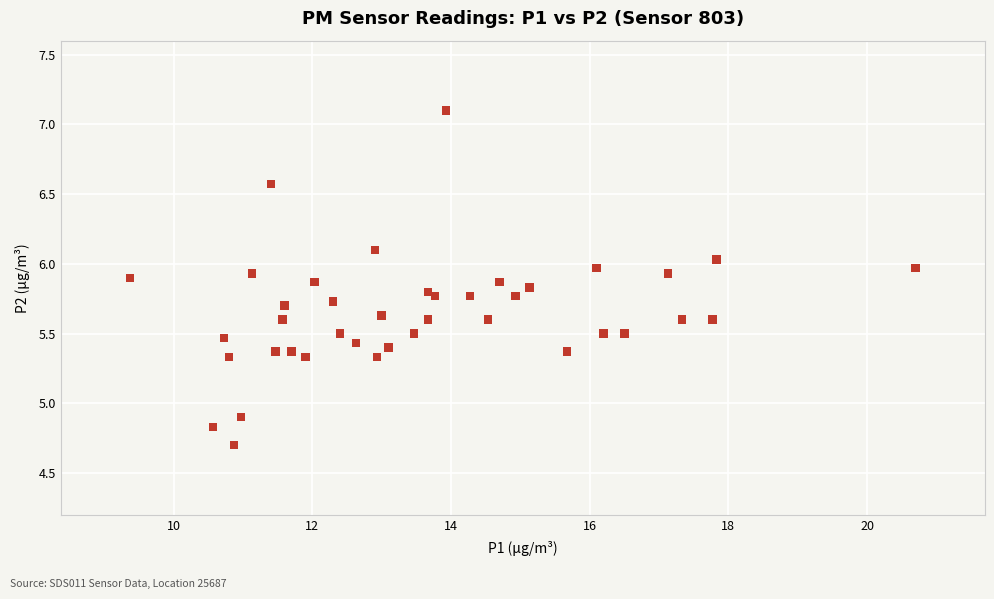

What Y value in the scatter plot is closest to 5?

4.9